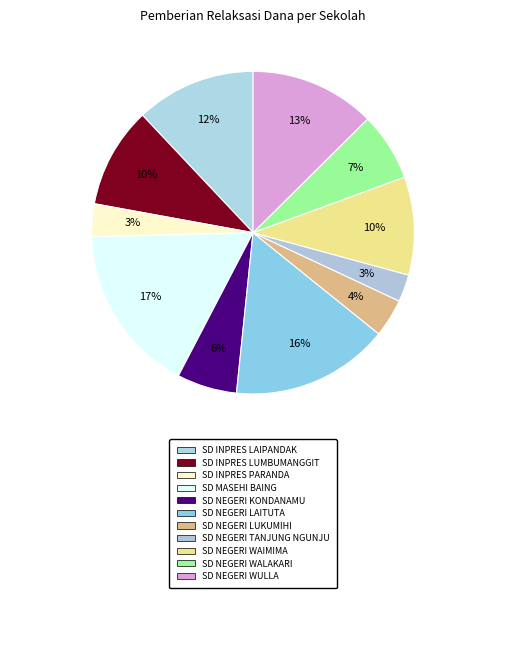

Count the number of slices in the pie.

11